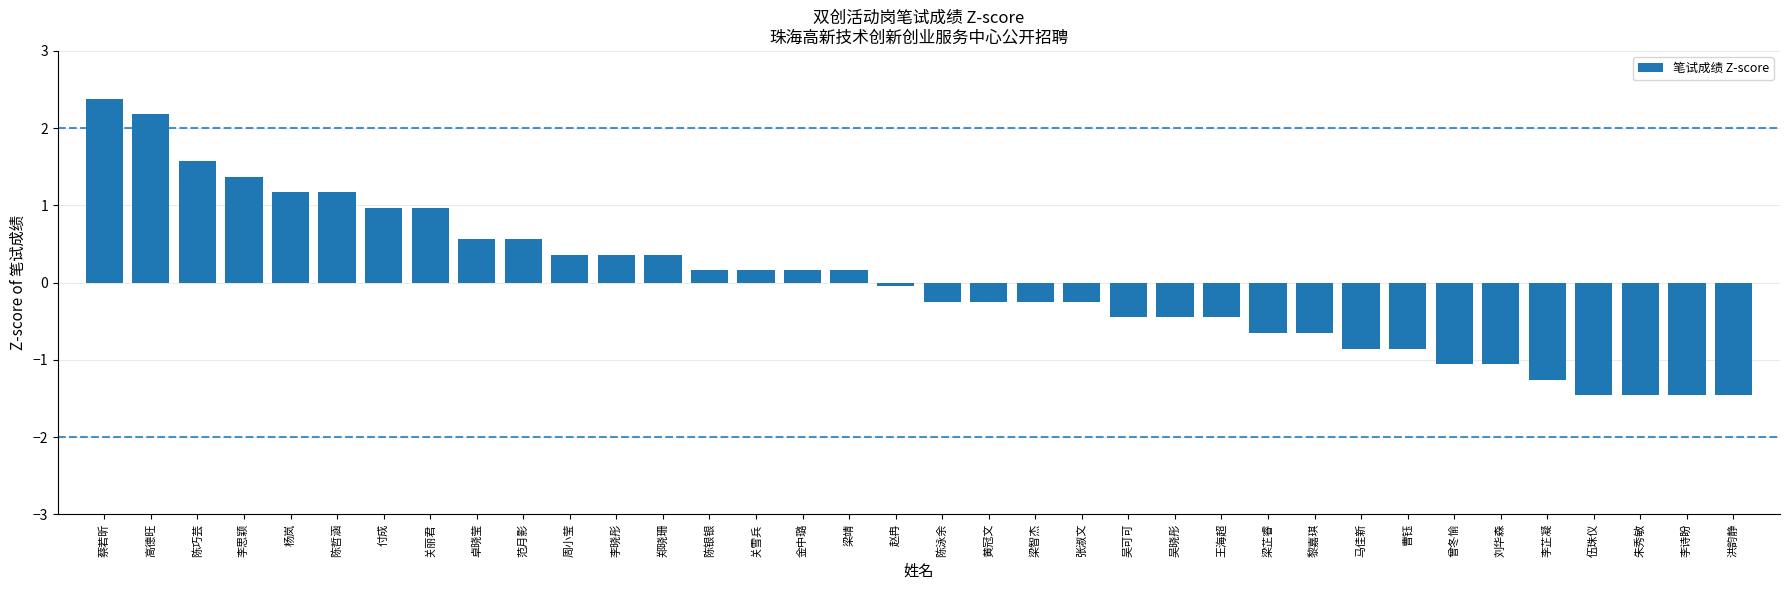

Is it true that the value at 付成 is 1.0?

True